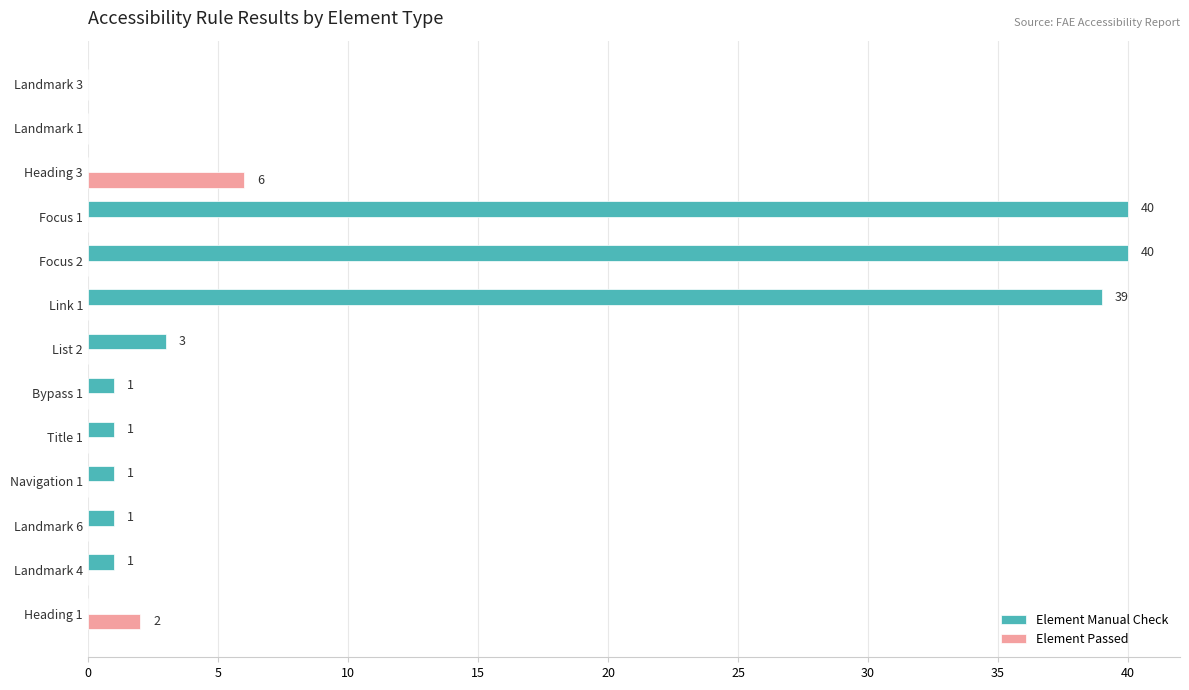

Which series has the largest total across all categories?

Element Manual Check